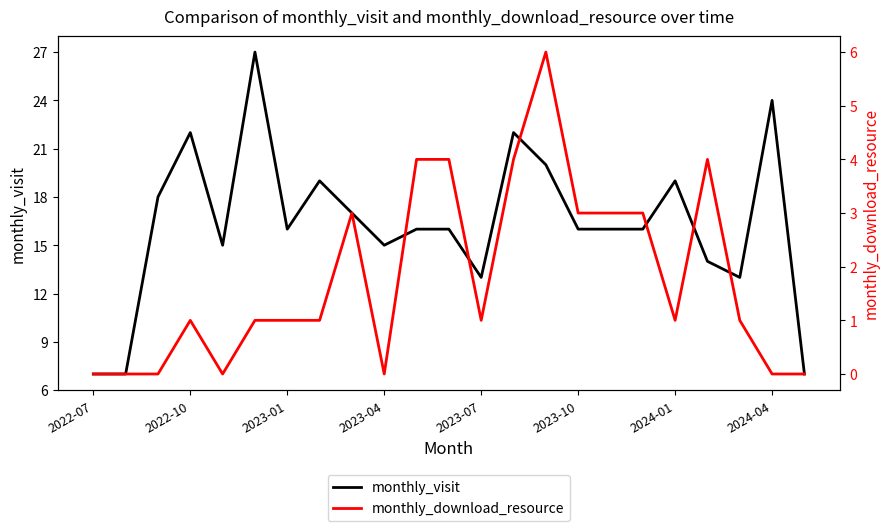

What is the value of the monthly_download_resource point at the 15th from the left?

6